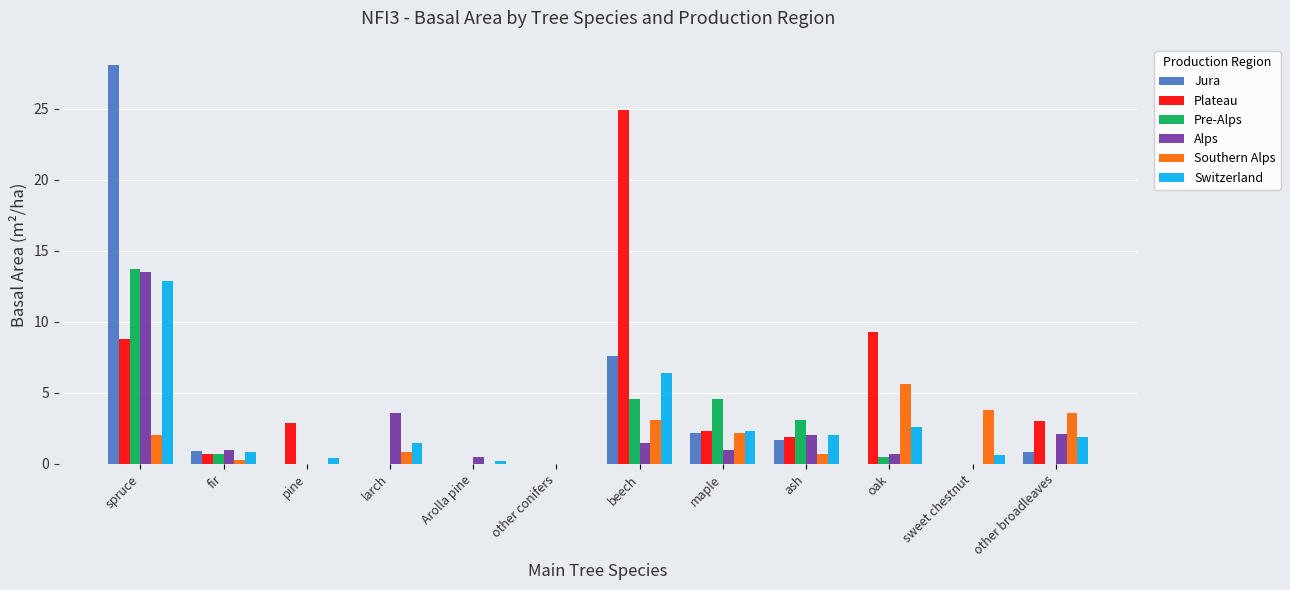

Where is Plateau nearest to the value 12?

oak